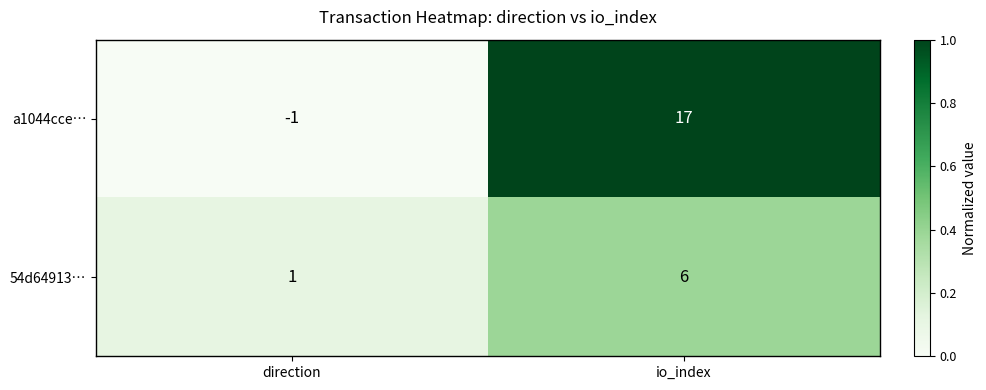

Which category has the highest value across all series?

io_index